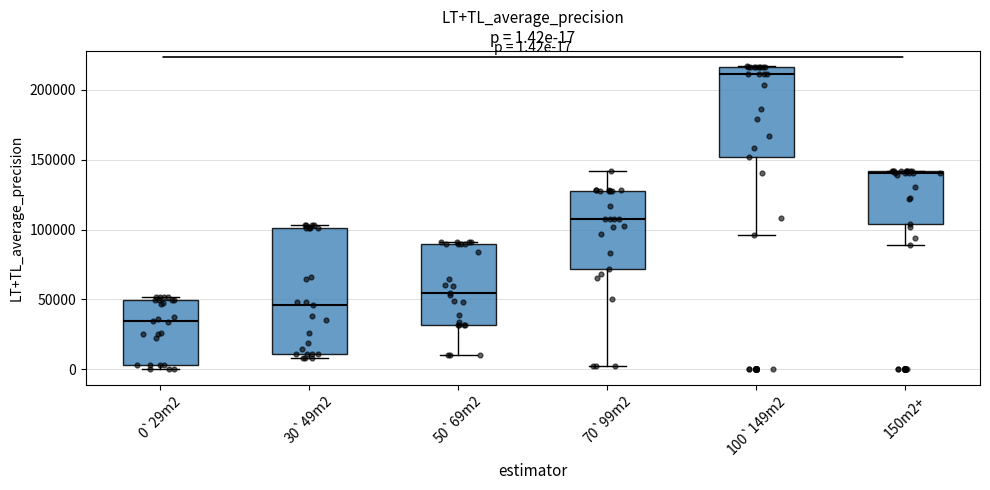

Which box is the tallest, from its lower edge to its upper edge?

30`49m2